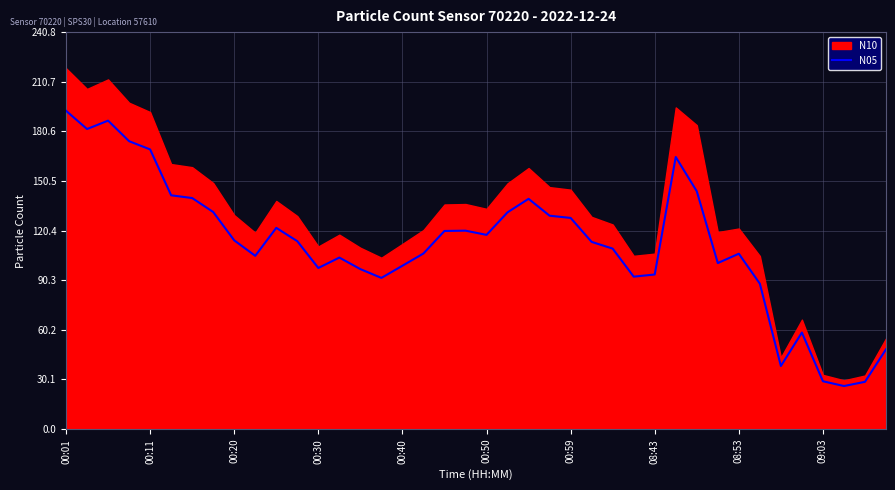

True or false: N05 has a value of 93.7 at 08:43.

True